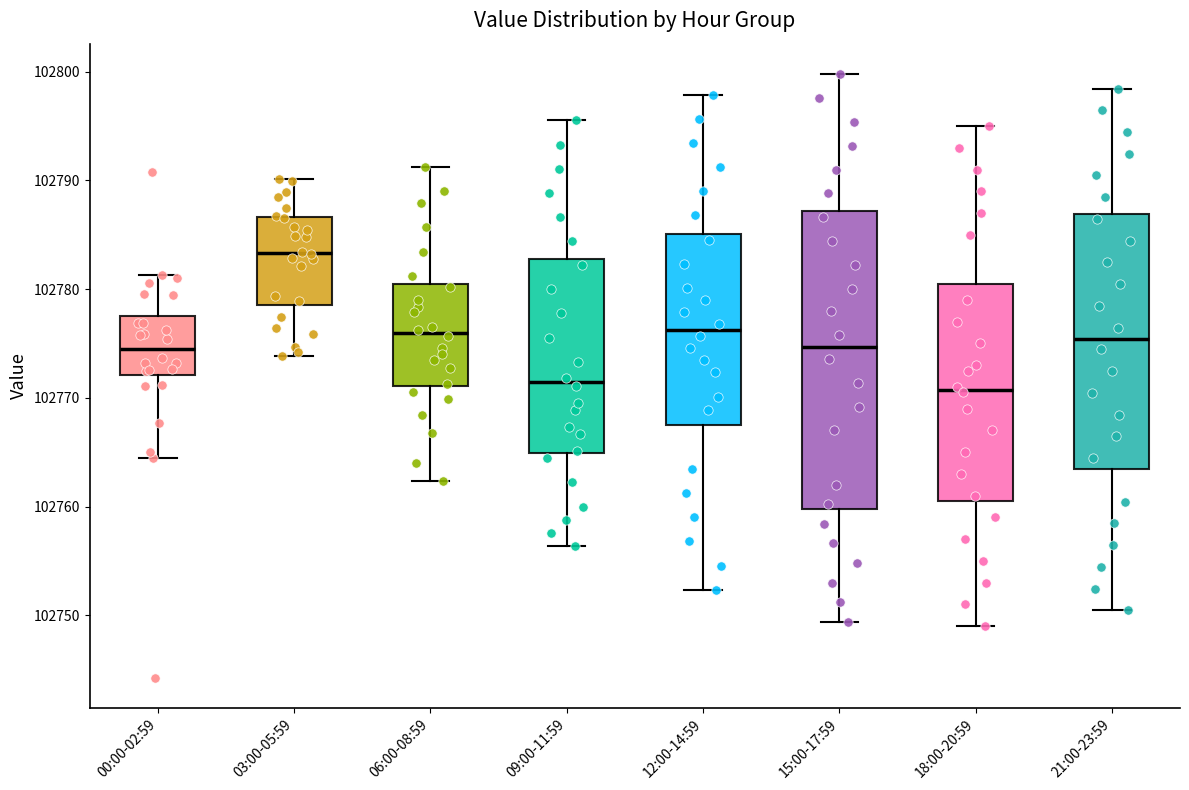

Where is the upper edge of the box for 09:00-11:59 on the y-axis? The values are not printed on the chart, so give them approximately, as read against the axis.

102783